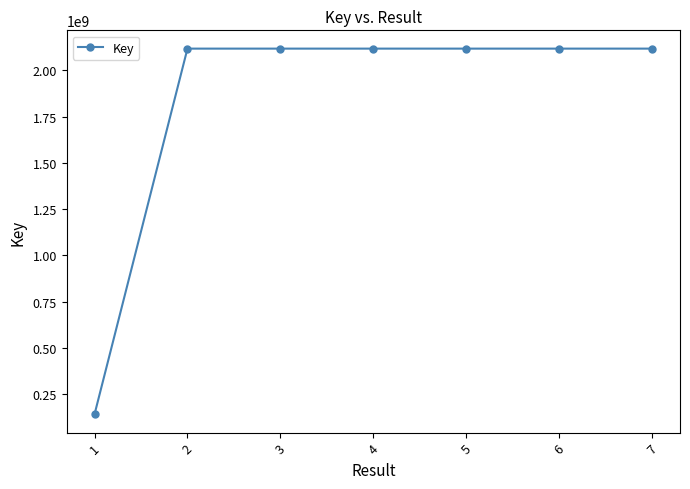

How many values are below 2117855264?

3